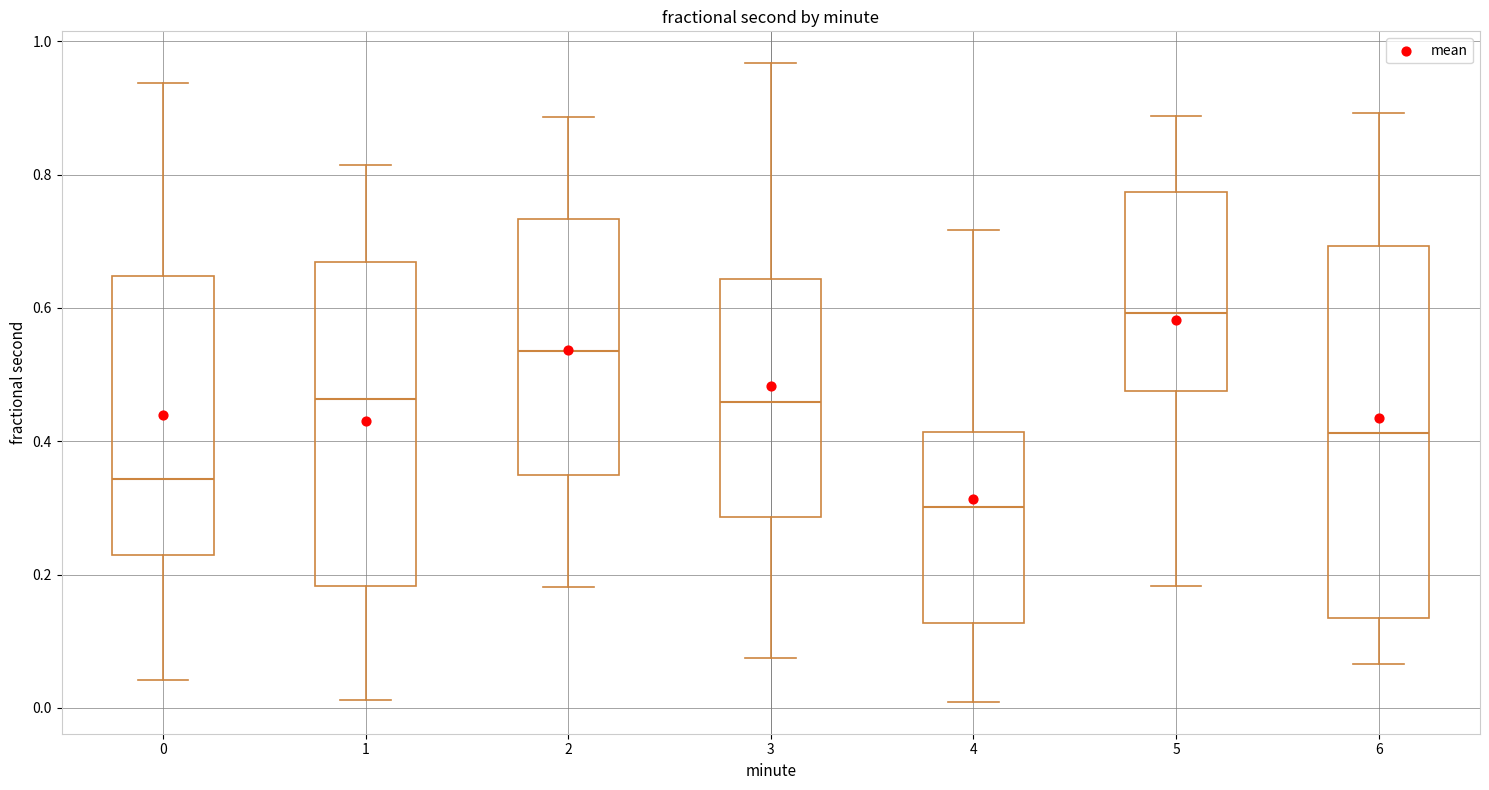

Where is the lower edge of the box at x = 5 on the y-axis? The values are not printed on the chart, so give them approximately, as read against the axis.

0.48